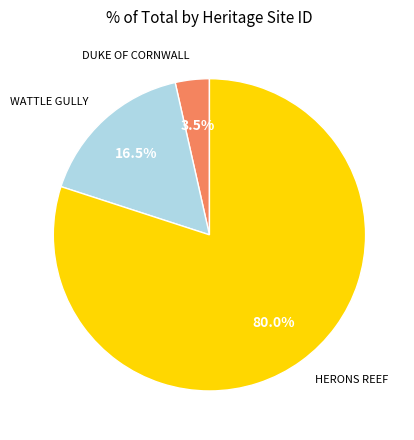

Does any single category account for the majority?

Yes